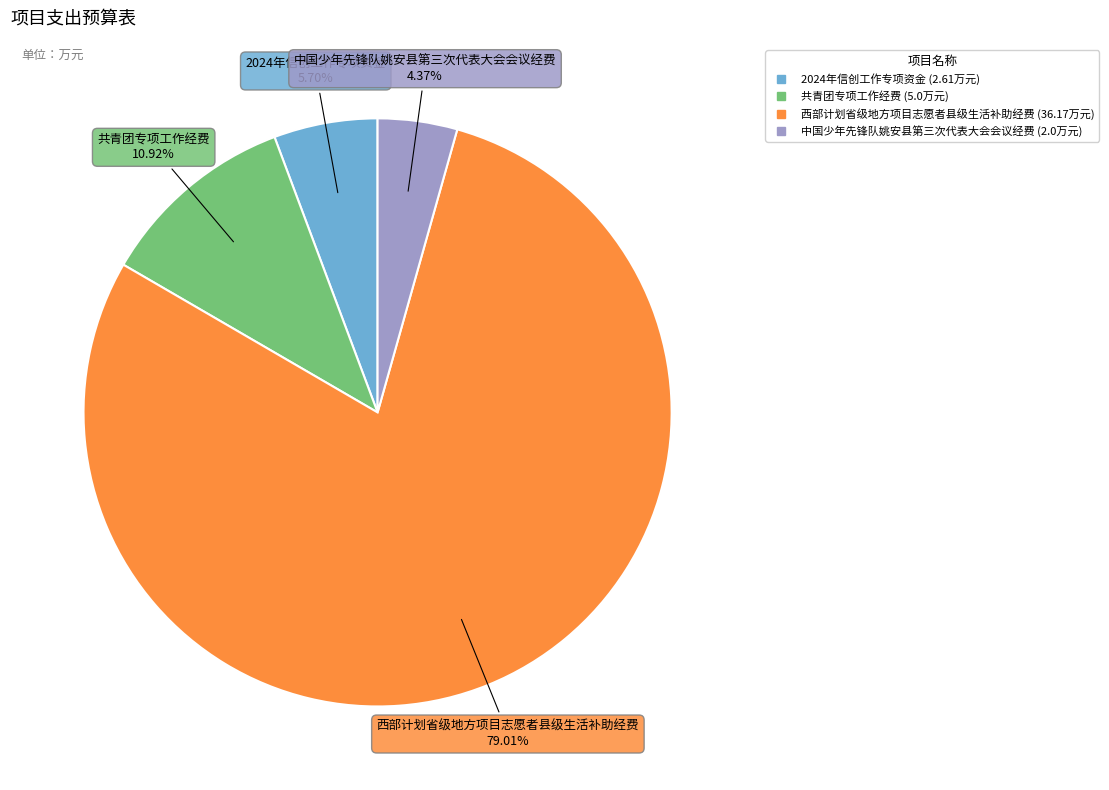

Does any single category account for the majority?

Yes